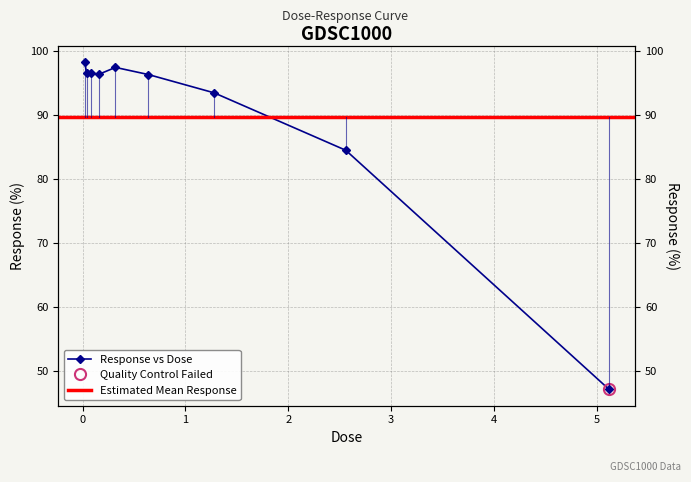

The value at 0.16 is 96.3. True or false?

True